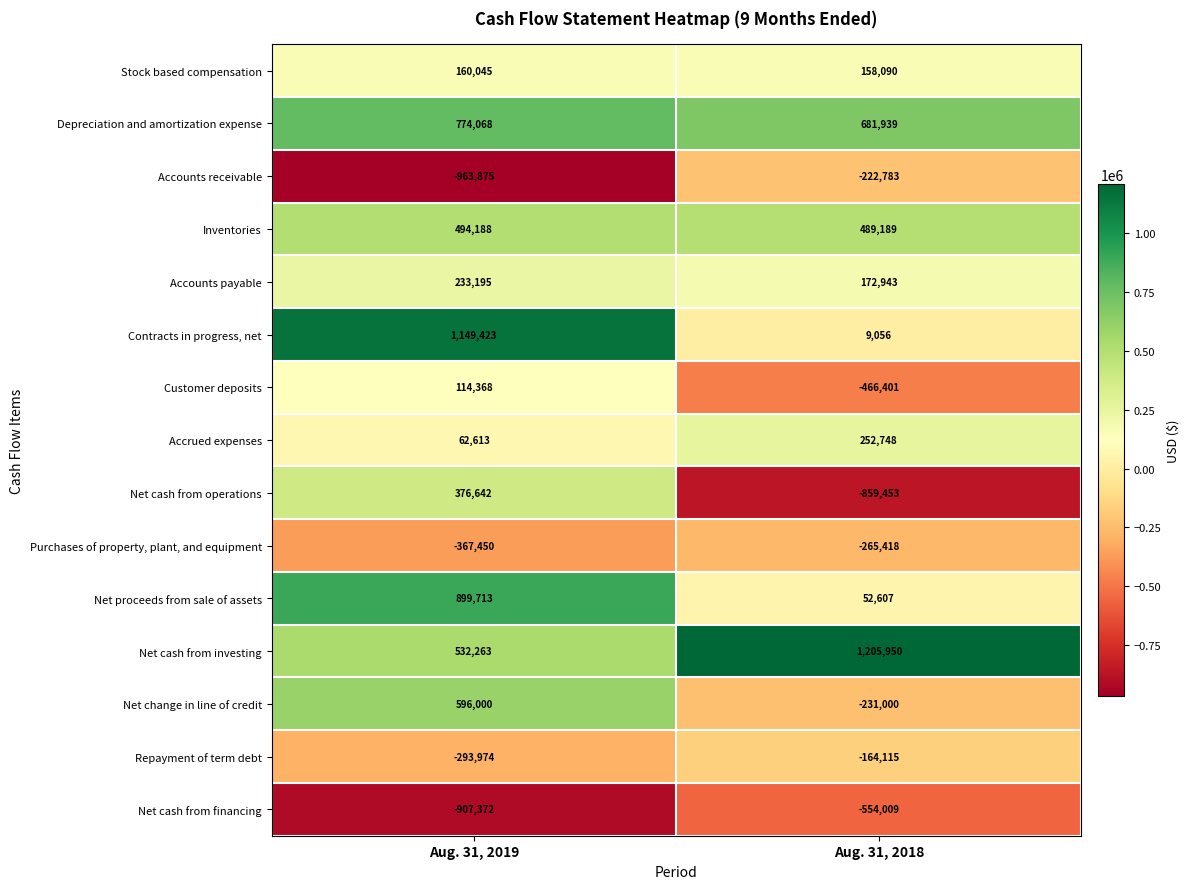

What value does the Net cash from investing series have at Aug. 31, 2019, to the nearest 50?

532250